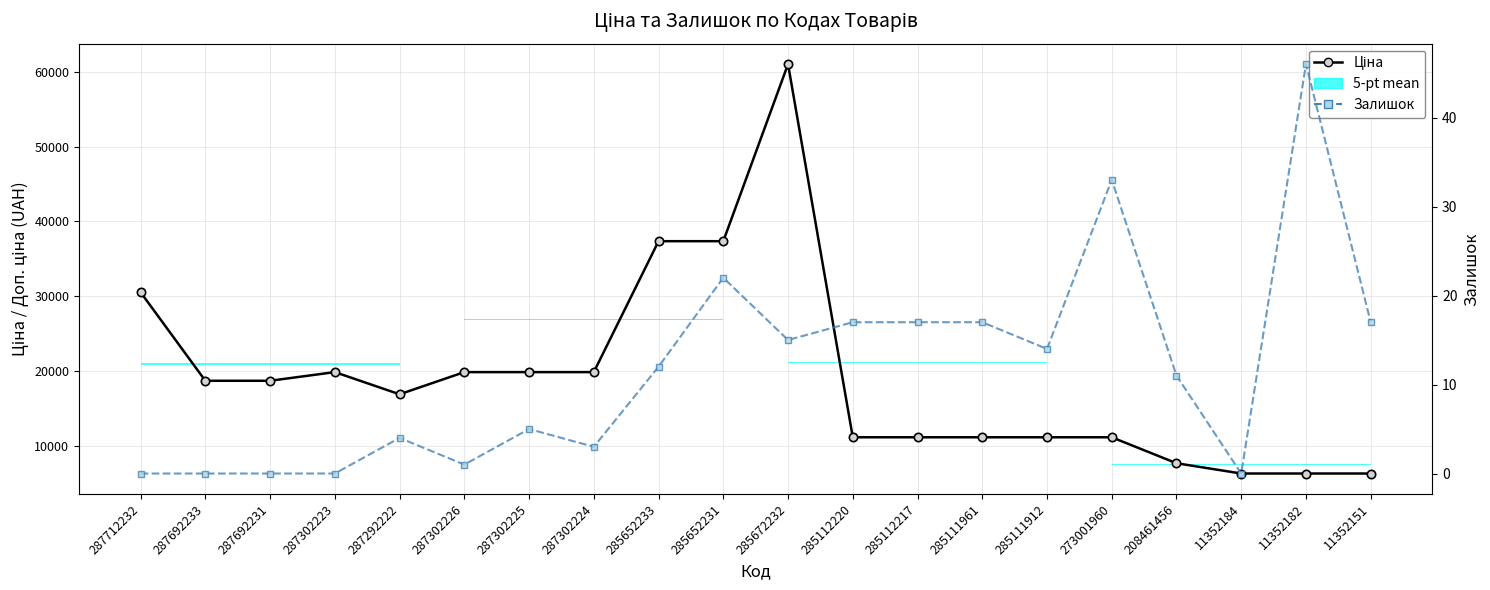

What is the difference between the Ціна values at 273001960 and 287292222?

5749.6